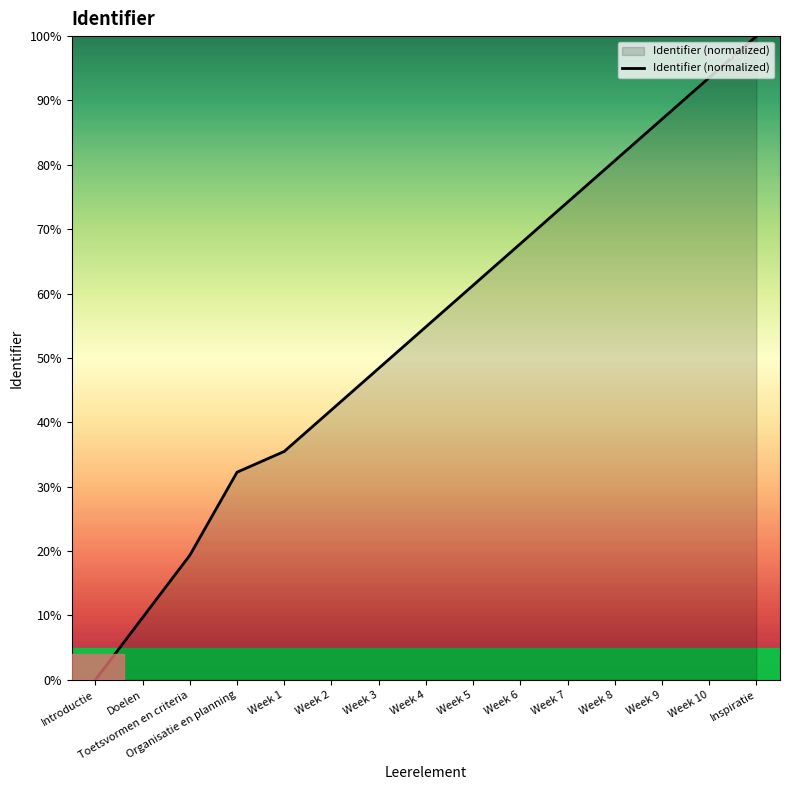

At which label does the data first exceed 54?

Week 4